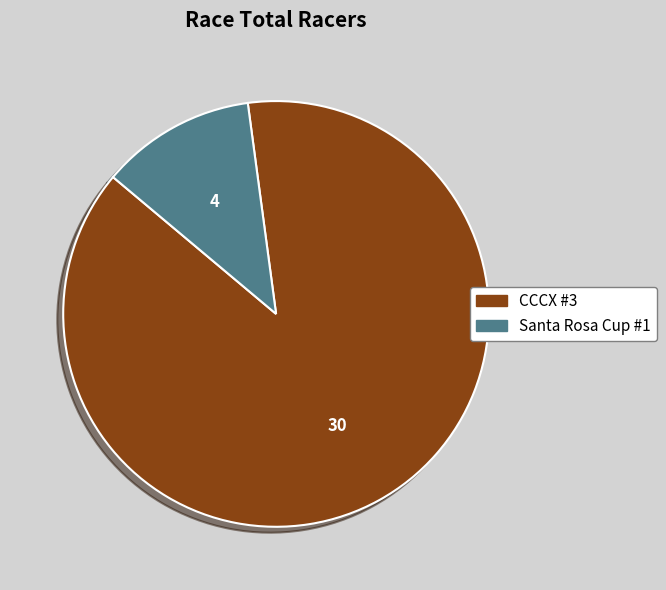

Combined, do CCCX #3 and Santa Rosa Cup #1 account for over 50%?

Yes